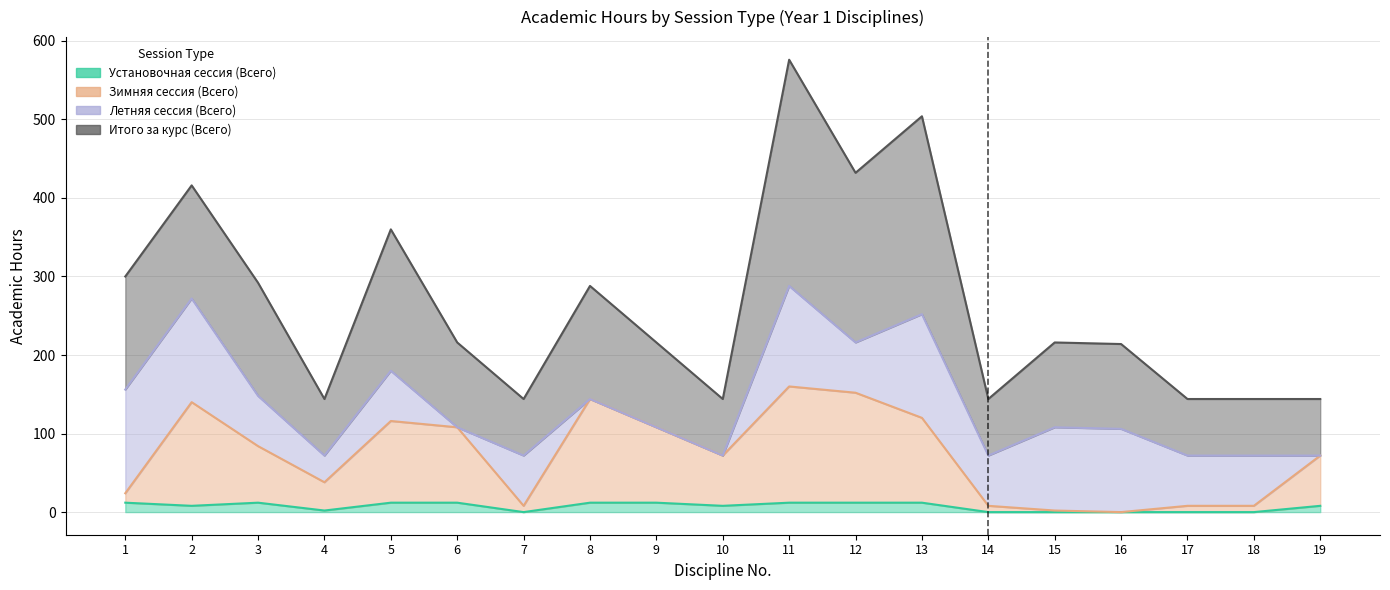

Which category has the highest value in the Зимняя сессия (Всего) series?

11